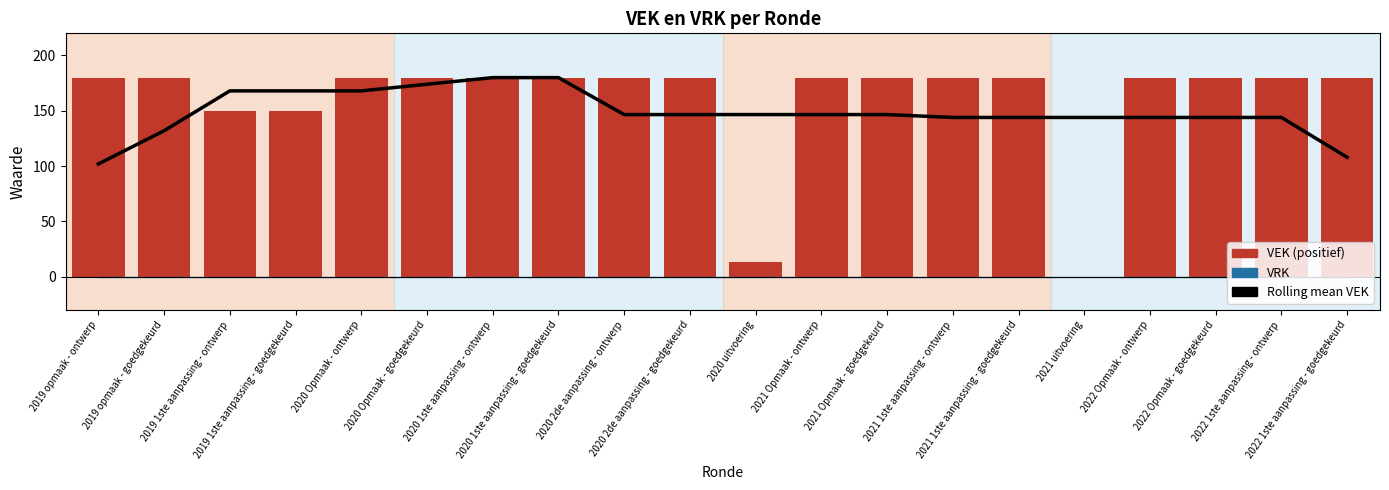

True or false: the data shows 180.0 at 2020 1ste aanpassing - goedgekeurd.

True